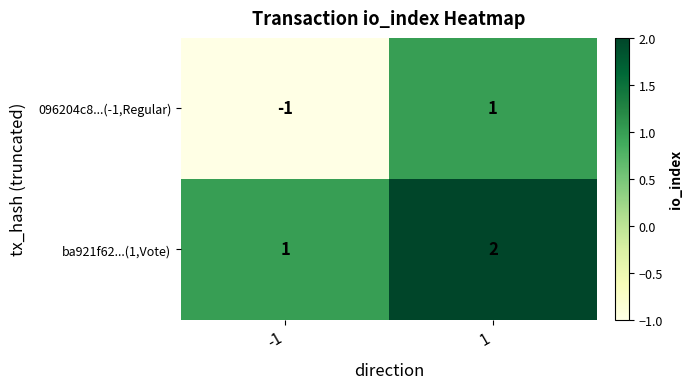

What is the minimum value shown in the chart?

-1